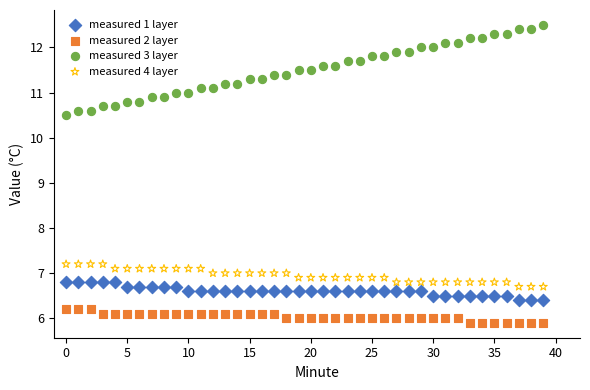

Which series has the largest Y range (max minus min)?

measured 3 layer